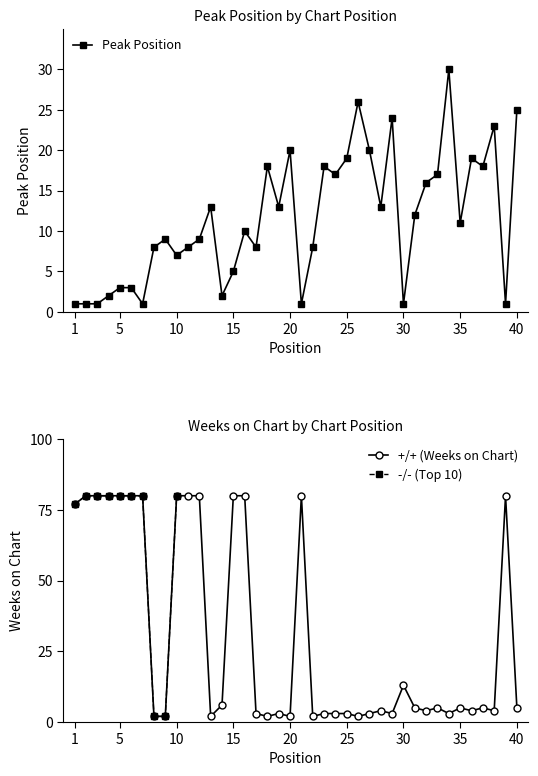

What is the maximum value shown in the chart?

80.0